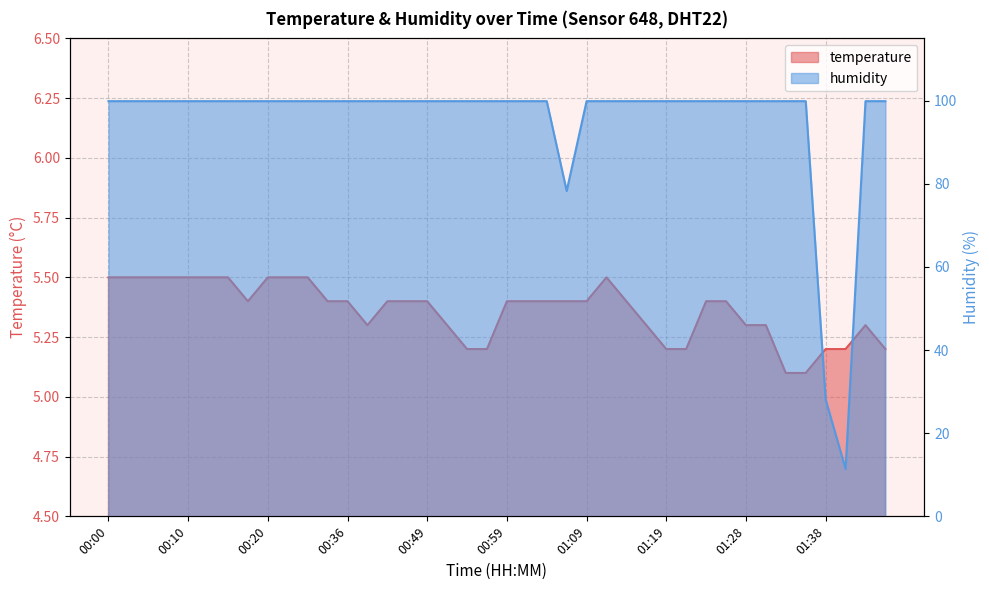

Is the value of humidity at 01:43 greater than the value of temperature at 00:15?

Yes